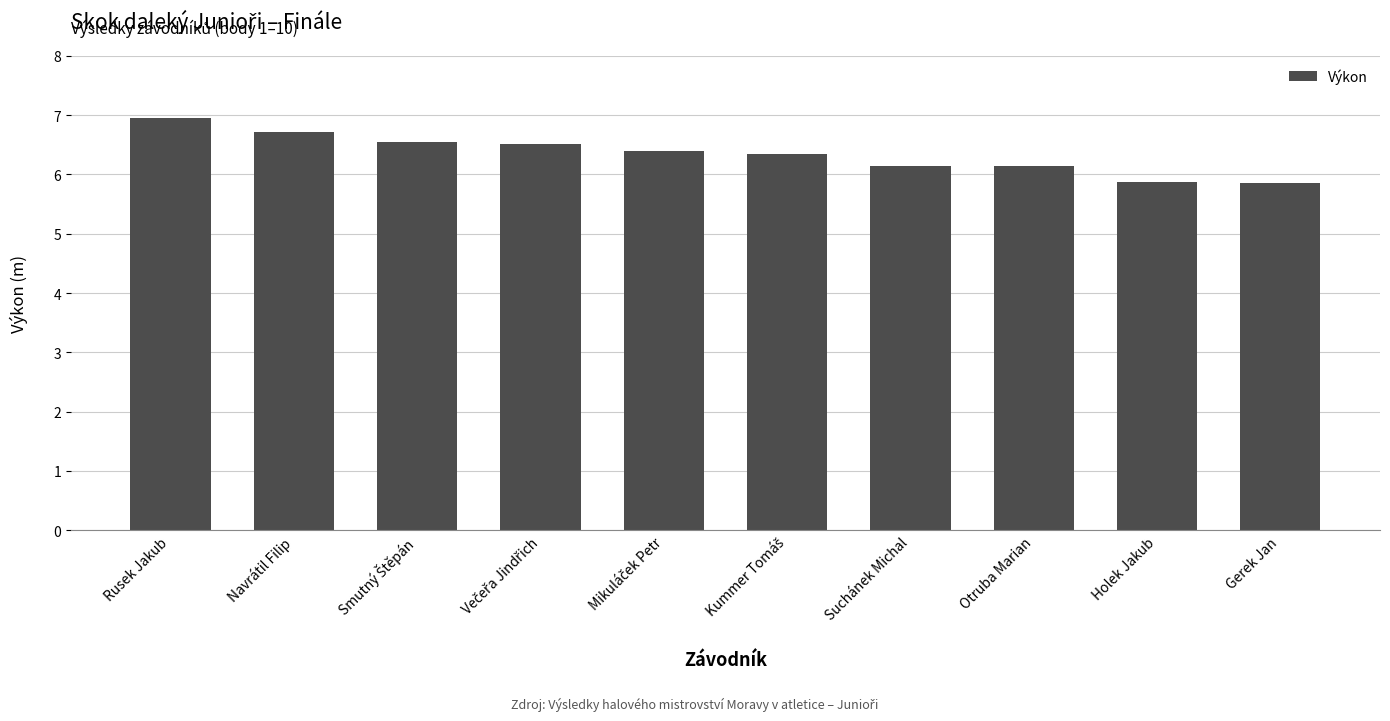

What is the label of the 1st bar from the left?

Rusek Jakub